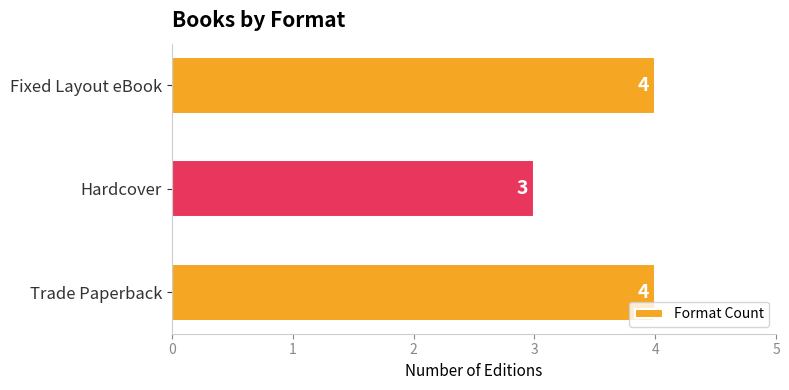

Which has a higher value, Trade Paperback or Hardcover?

Trade Paperback